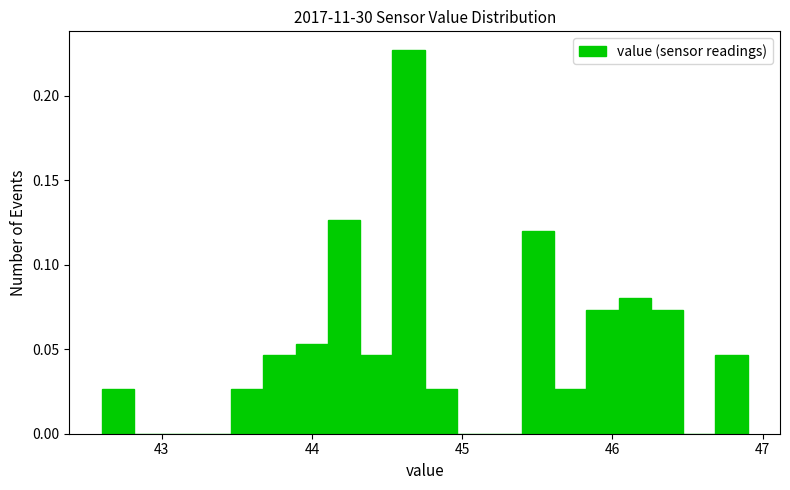

Around what value on the x-axis is the tallest bar? Give the approximate position of its centre, as read against the axis.

44.6